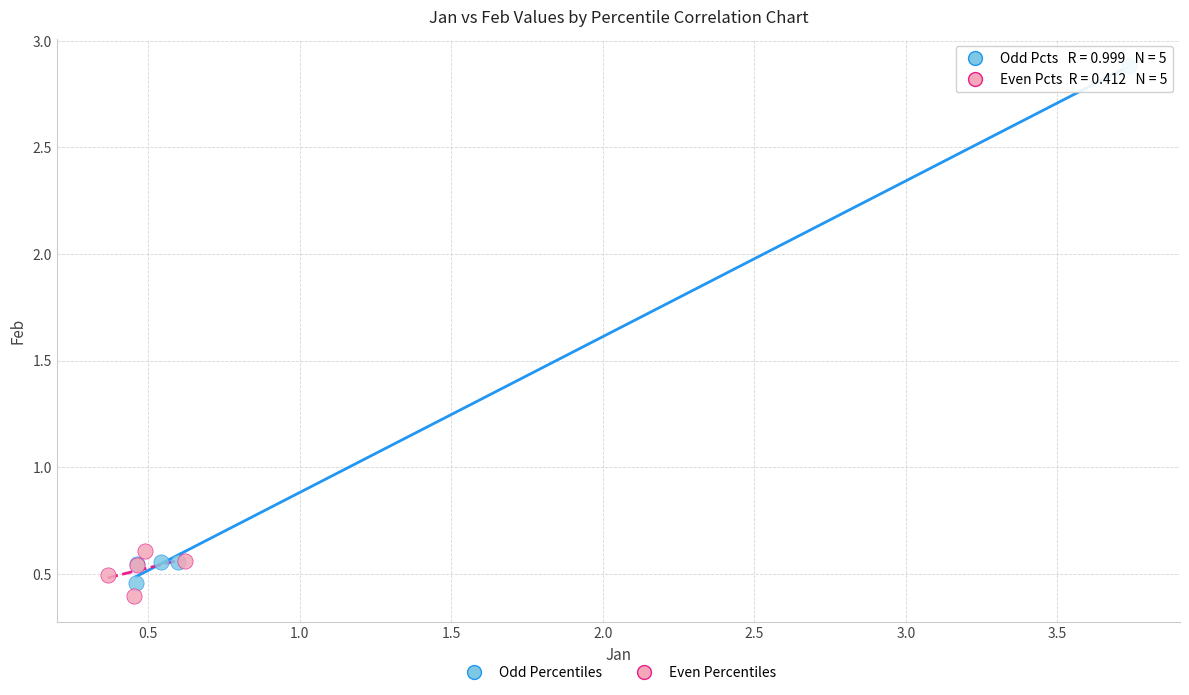

Which series contains the highest Y value?

Odd Percentiles